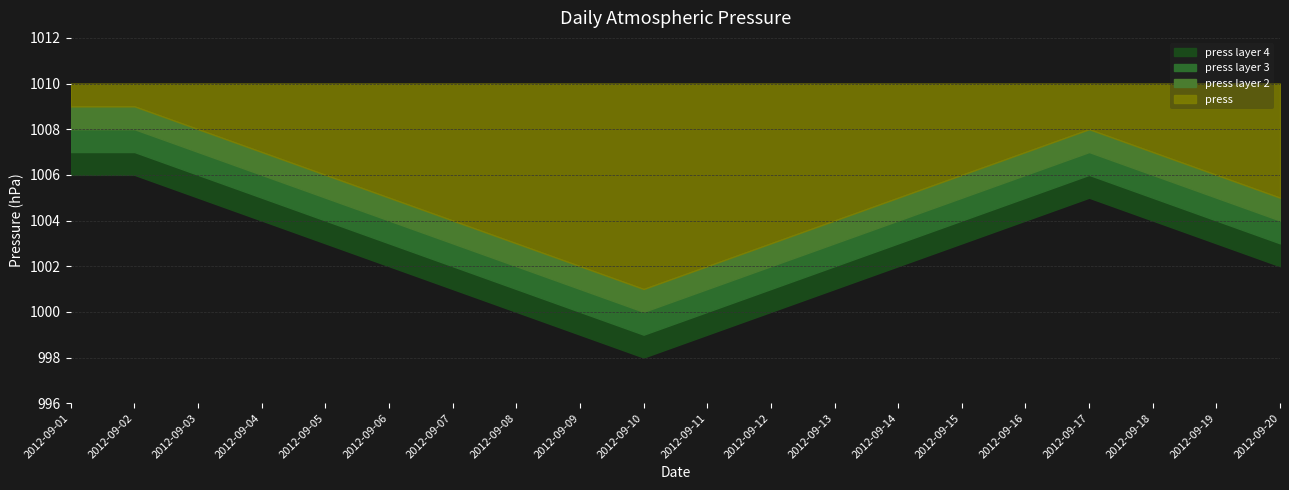

Reading left to right, transcribe all the data shown in this chart.

1009	1009	1008	1007	1006	1005	1004	1003	1002	1001	1002	1003	1004	1005	1006	1007	1008	1007	1006	1005